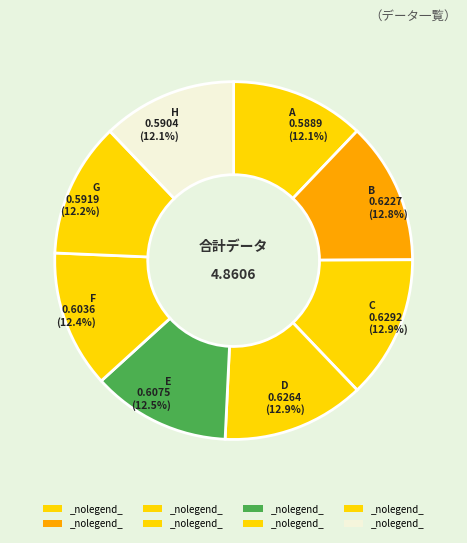

Count the number of slices in the pie.

8